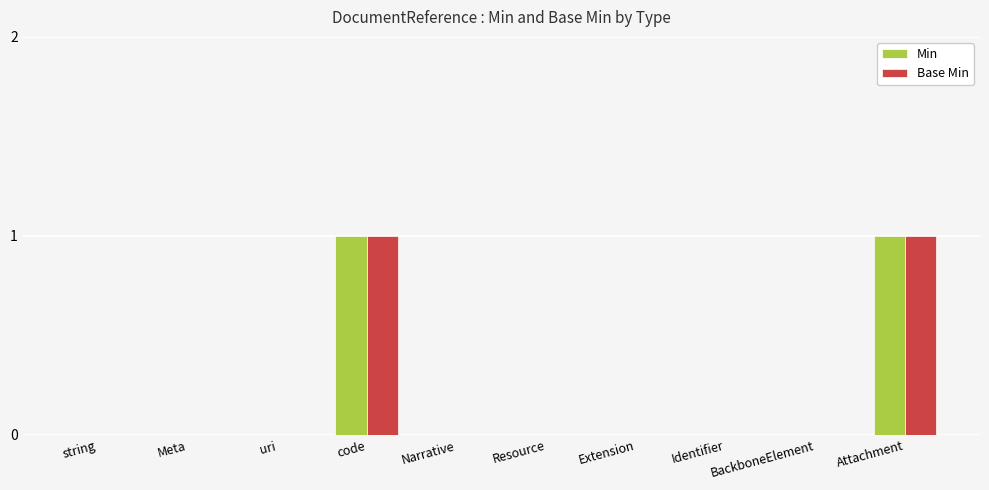

How many categories are shown in the chart?

10